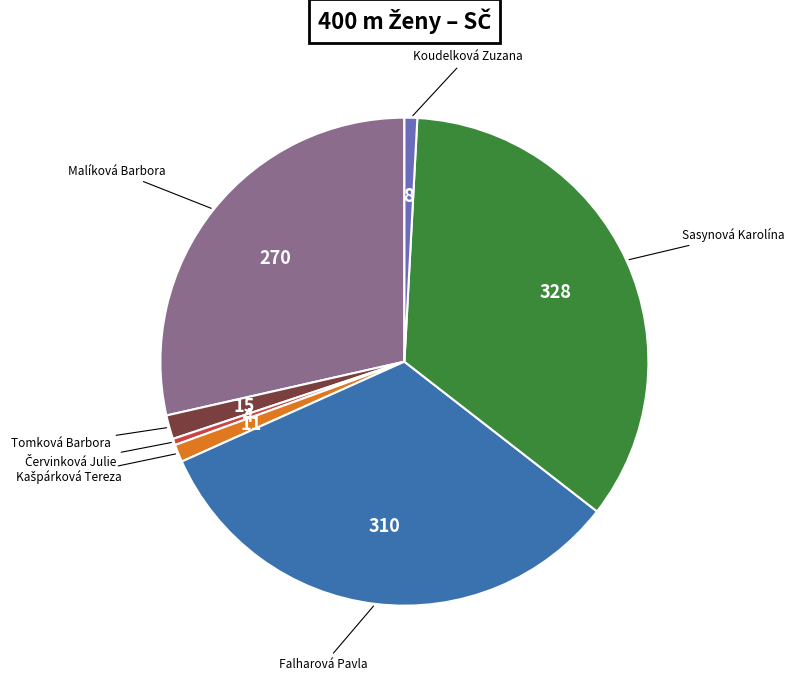

Does any single category account for the majority?

No